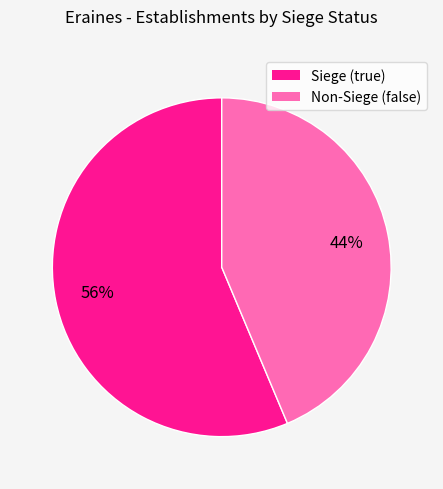

To the nearest percent, what is the average slice percentage?

50%